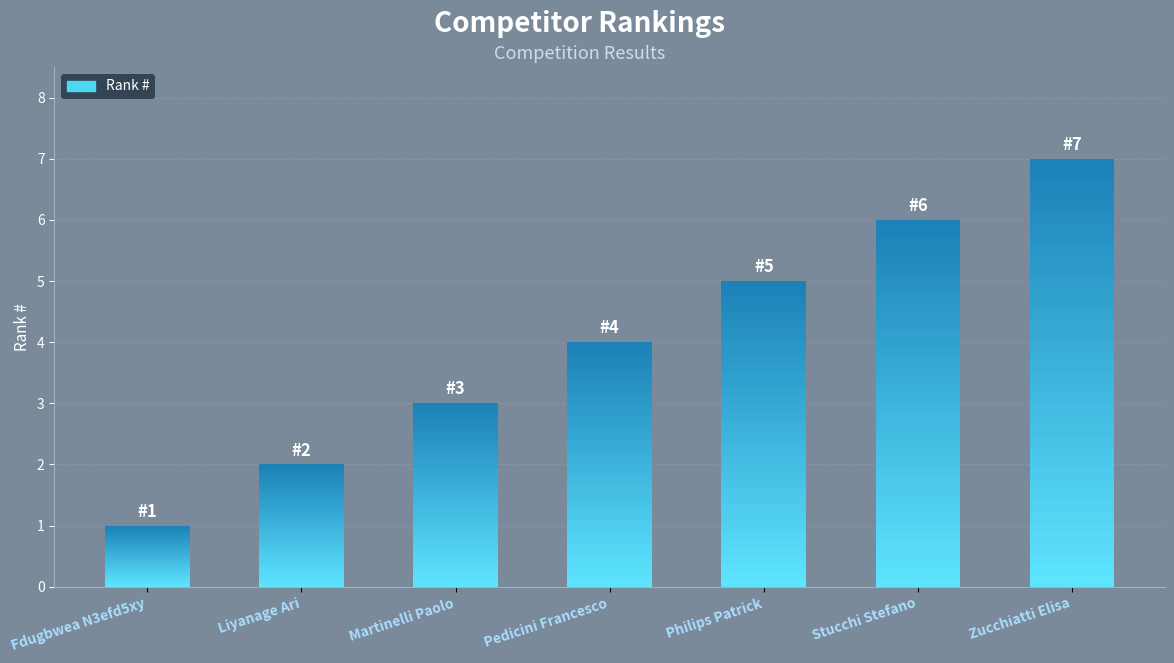

Count the number of data series in this chart.

1